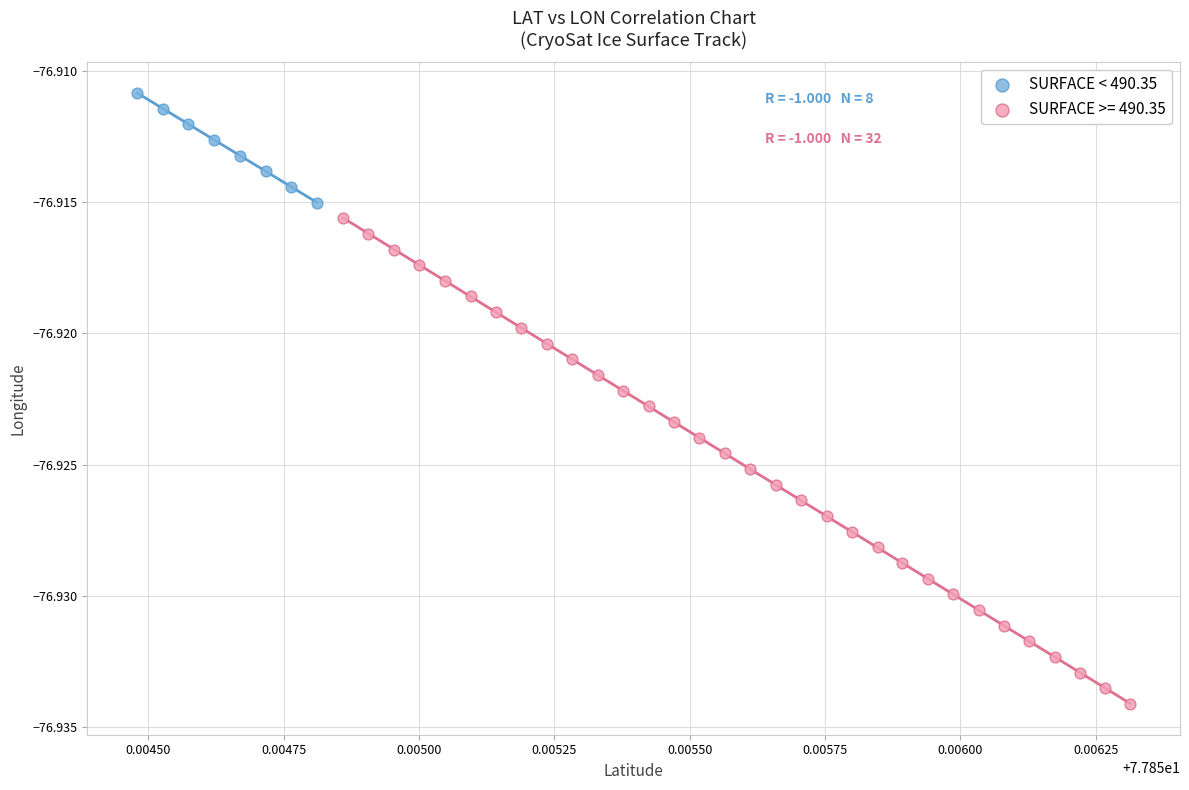

Which series contains the lowest Y value?

SURFACE >= 490.35